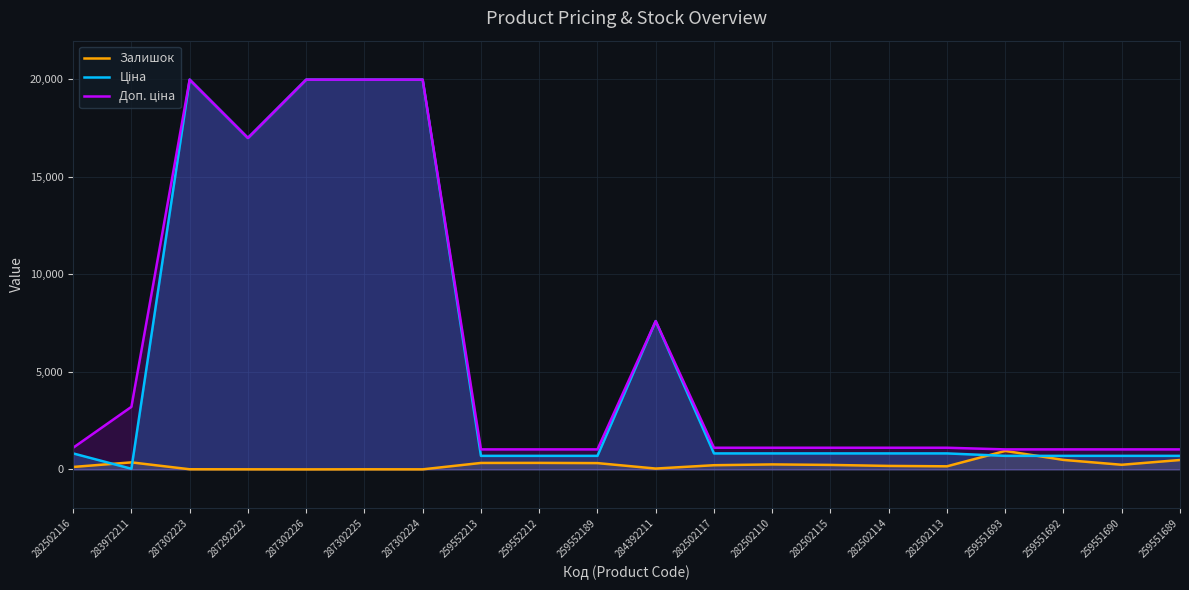

Is it true that Доп. ціна equals 1024.6 at 259551692?

True